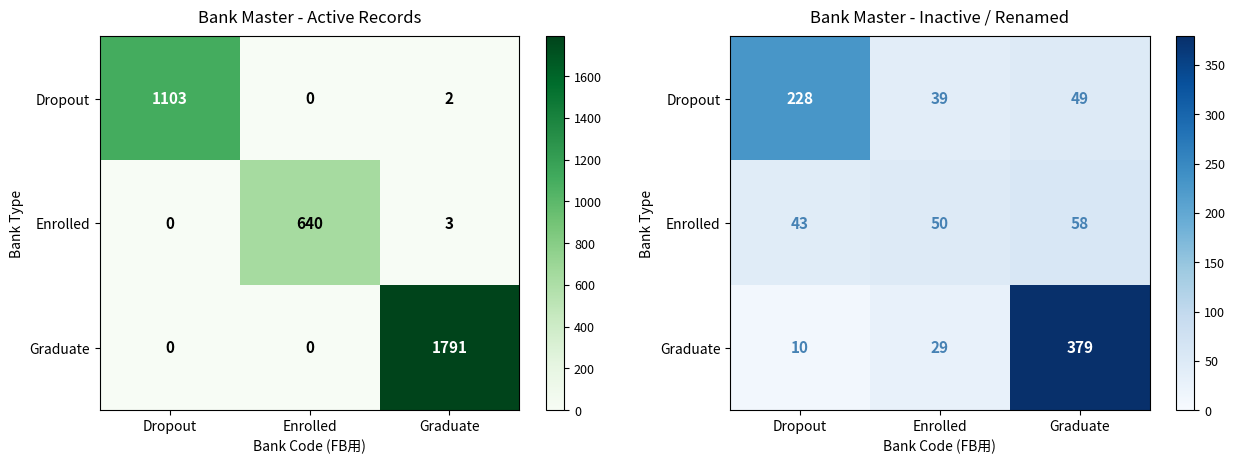

Which category has the highest value across all series?

Graduate